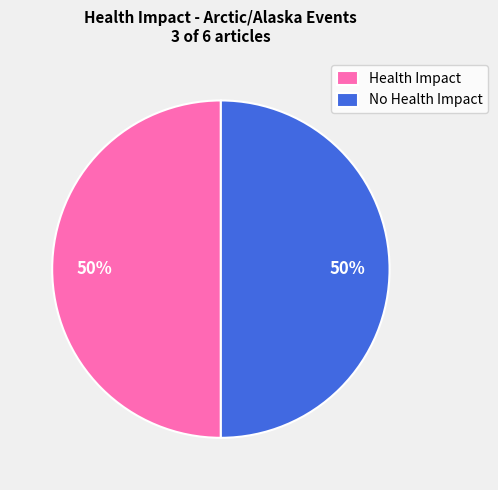

Approximately how many times larger is the value at Health Impact compared to No Health Impact?

1.0